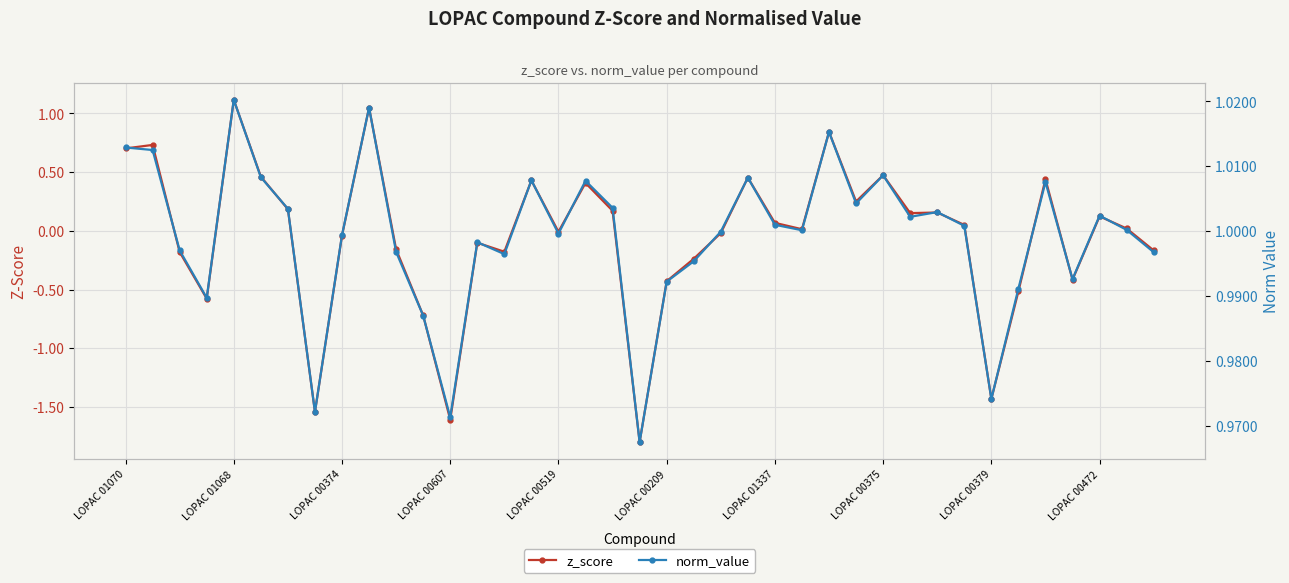

Which series has the largest range (max minus min)?

z_score